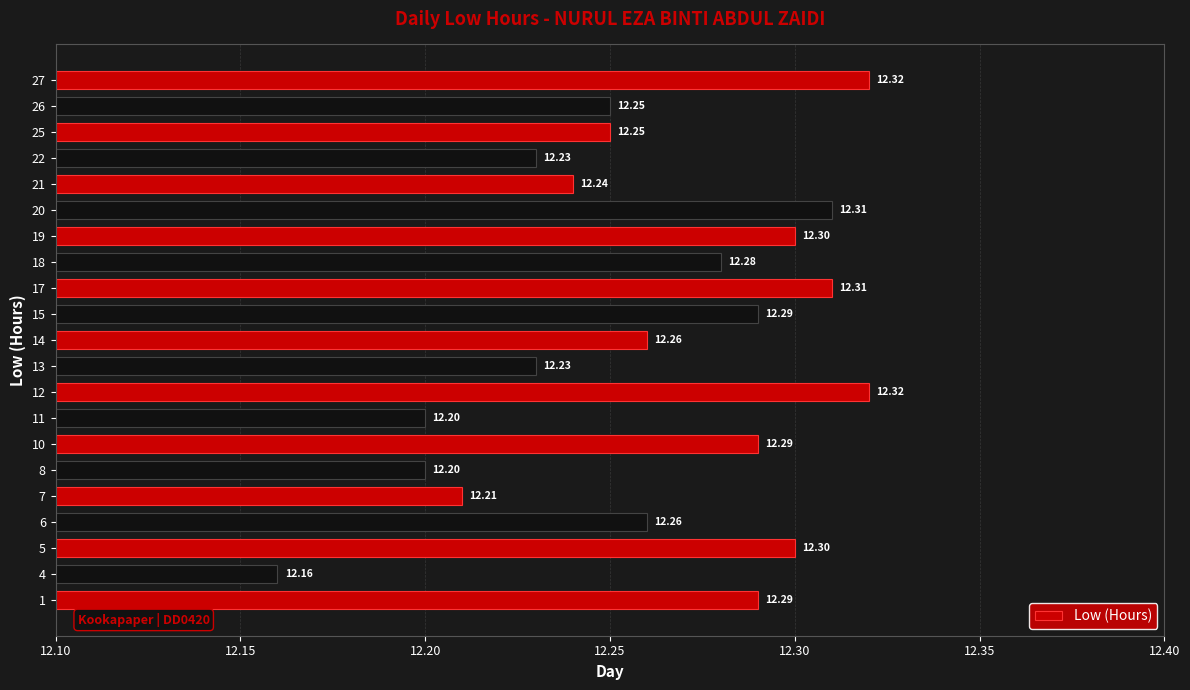

What is the minimum value shown in the chart?

12.2